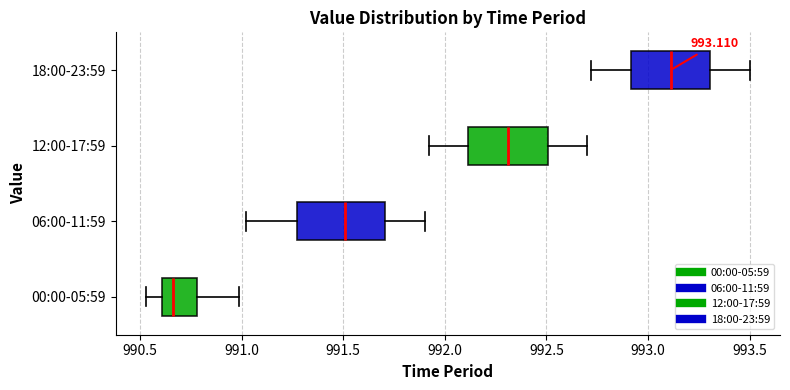

Which box's median line is the furthest to the right?

18:00-23:59